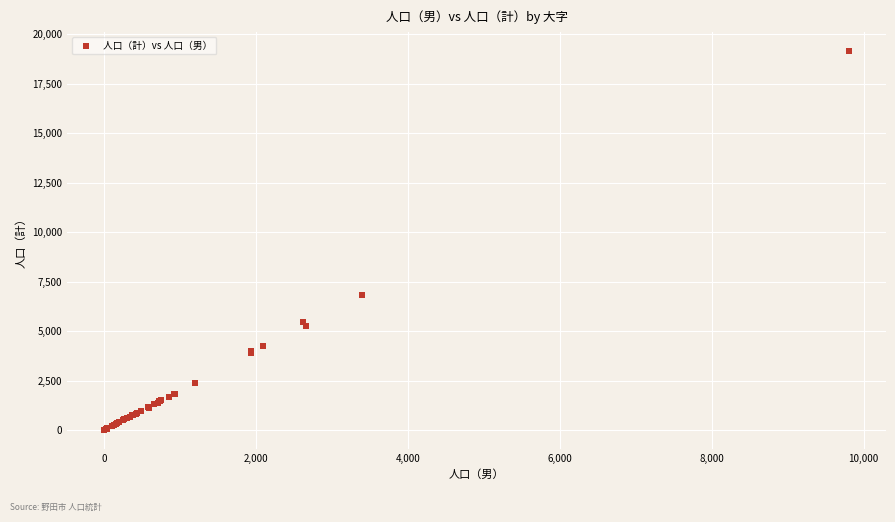

What Y value in the scatter plot is closest to 9582?

6804